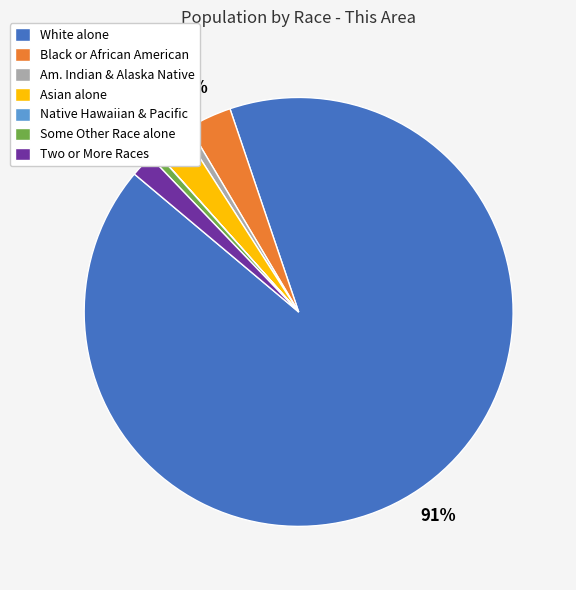

What percentage is the Some Other Race alone slice, to the nearest percent?

1%